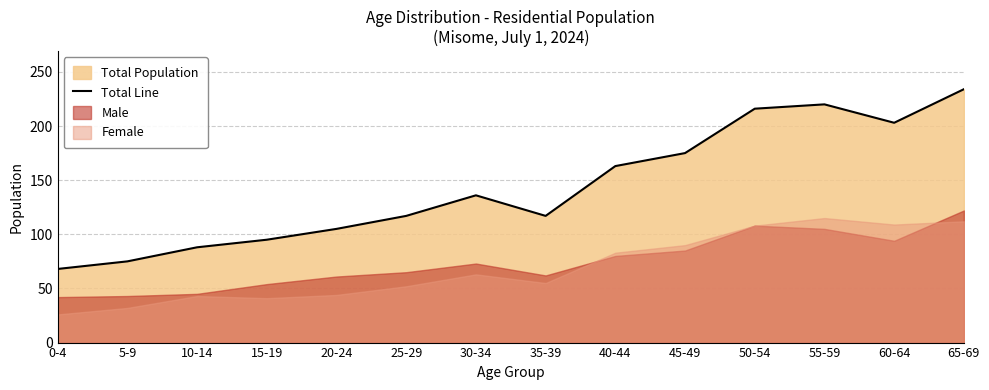

Rank the categories by value from lowest to highest.

0-4, 5-9, 10-14, 15-19, 20-24, 25-29, 35-39, 30-34, 40-44, 45-49, 60-64, 50-54, 55-59, 65-69